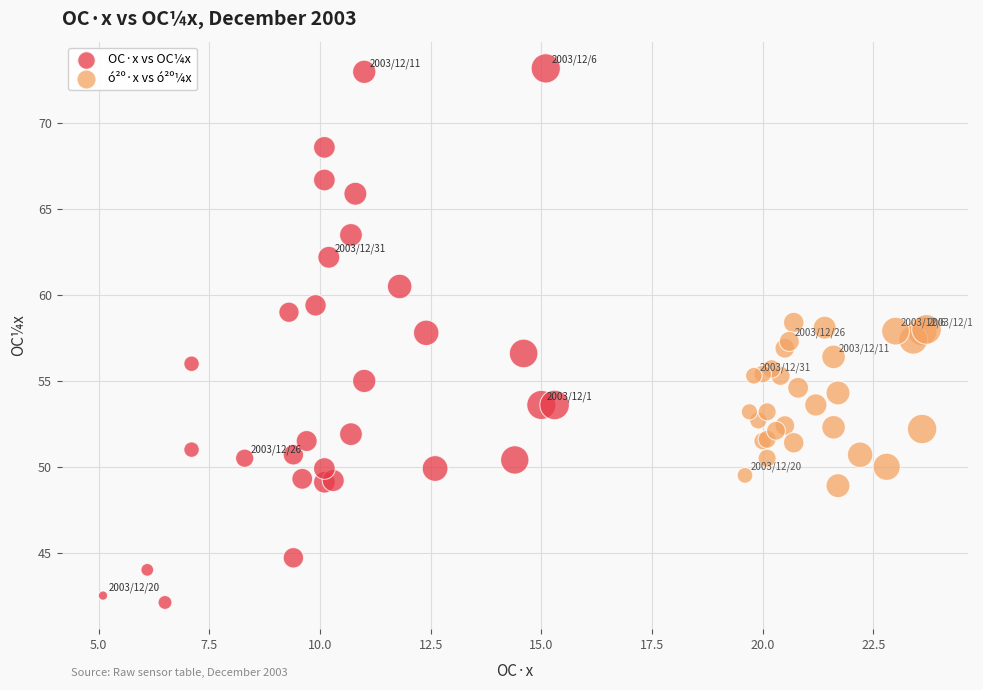

What are all the series names shown in the legend?

OC·x vs OC¼x, ó²º·x vs ó²º¼x